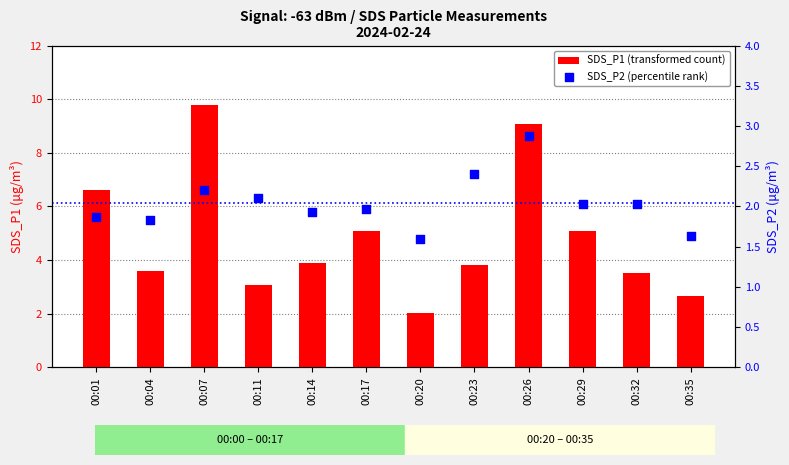

At how many categories does at least one series exceed 5?

5